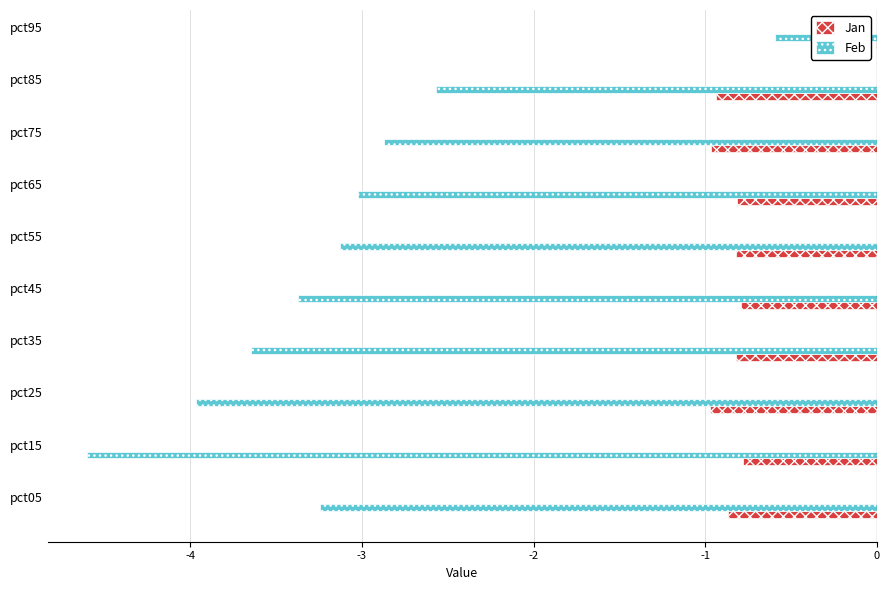

Which series has the largest total across all categories?

Jan